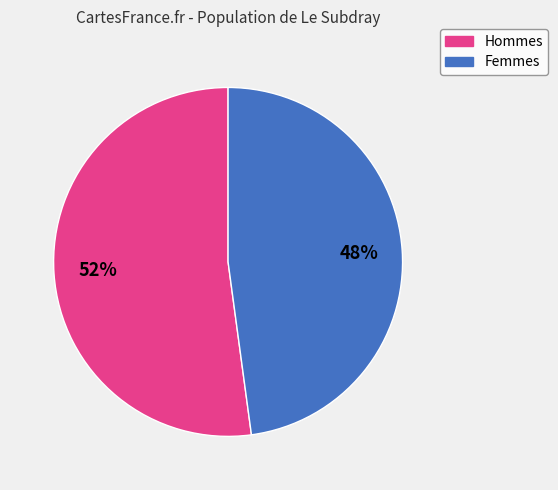

To the nearest percent, what is the average slice percentage?

50%